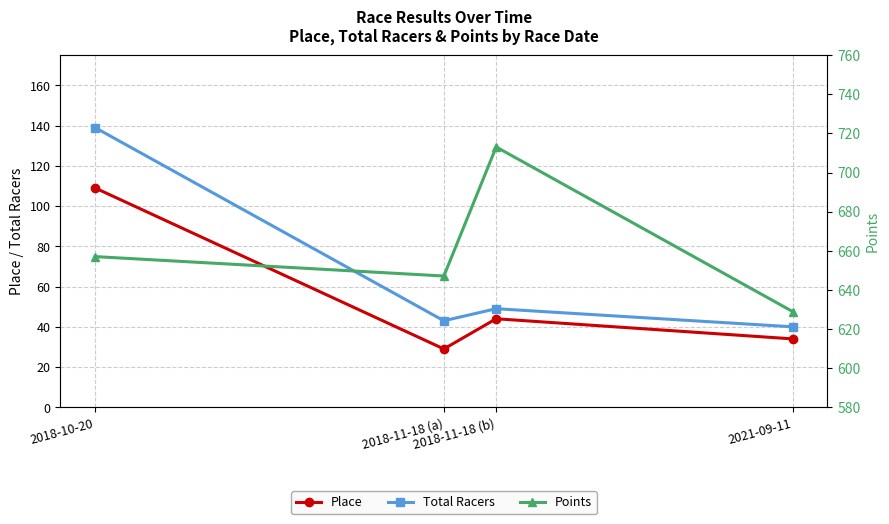

What is the sum of all Total Racers values?

271